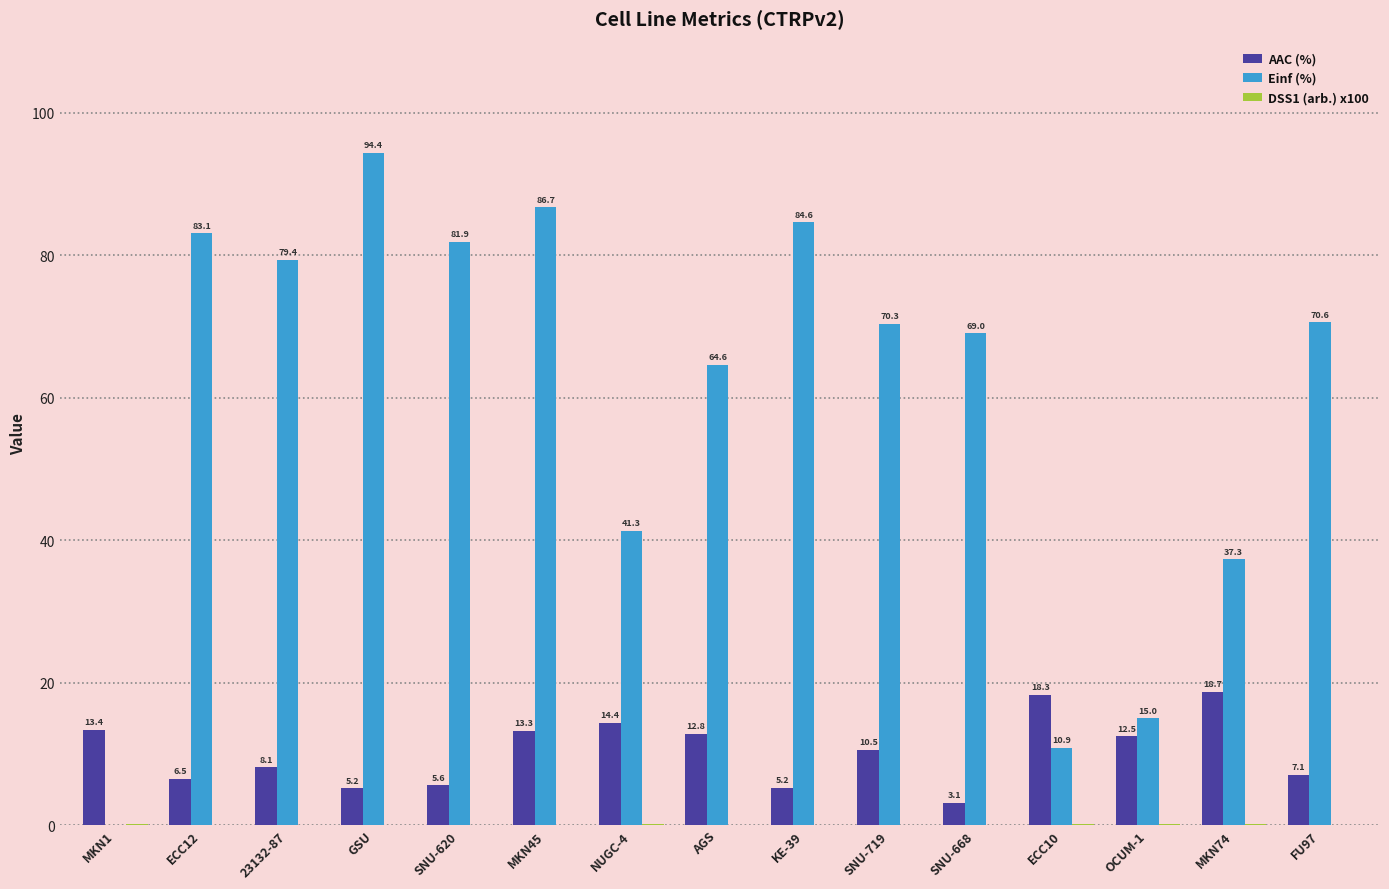

The Einf (%) series shows 70.6 at FU97. True or false?

True